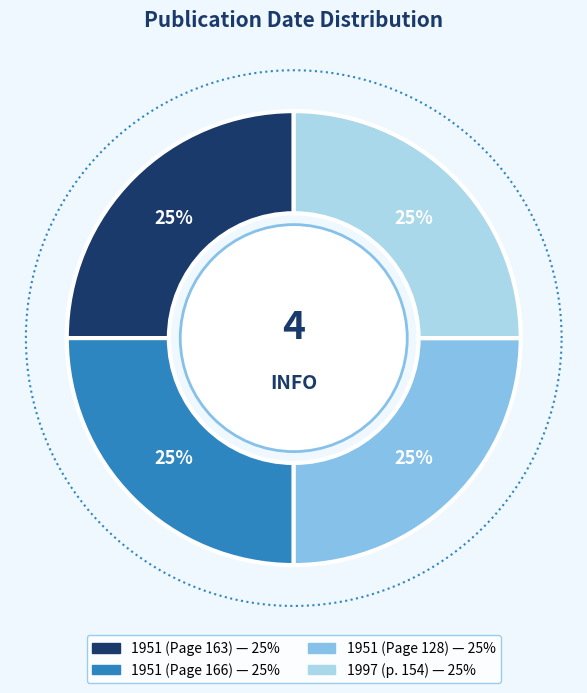

The 1951 (Page 128) slice represents 30% of the pie. True or false?

False